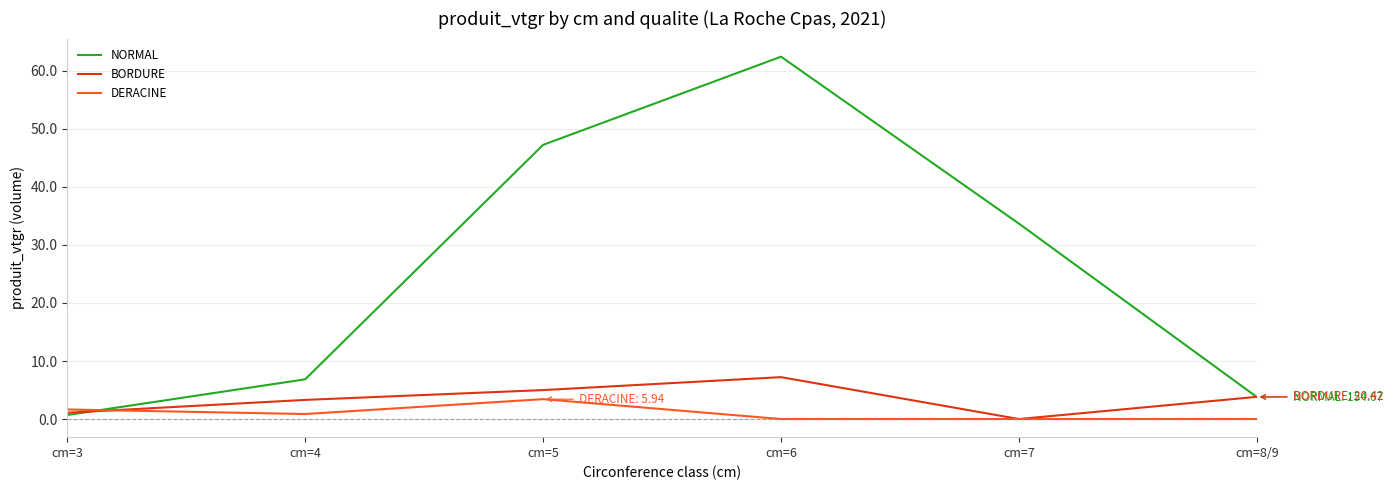

Where do BORDURE and DERACINE first cross each other?

cm=3 and cm=4